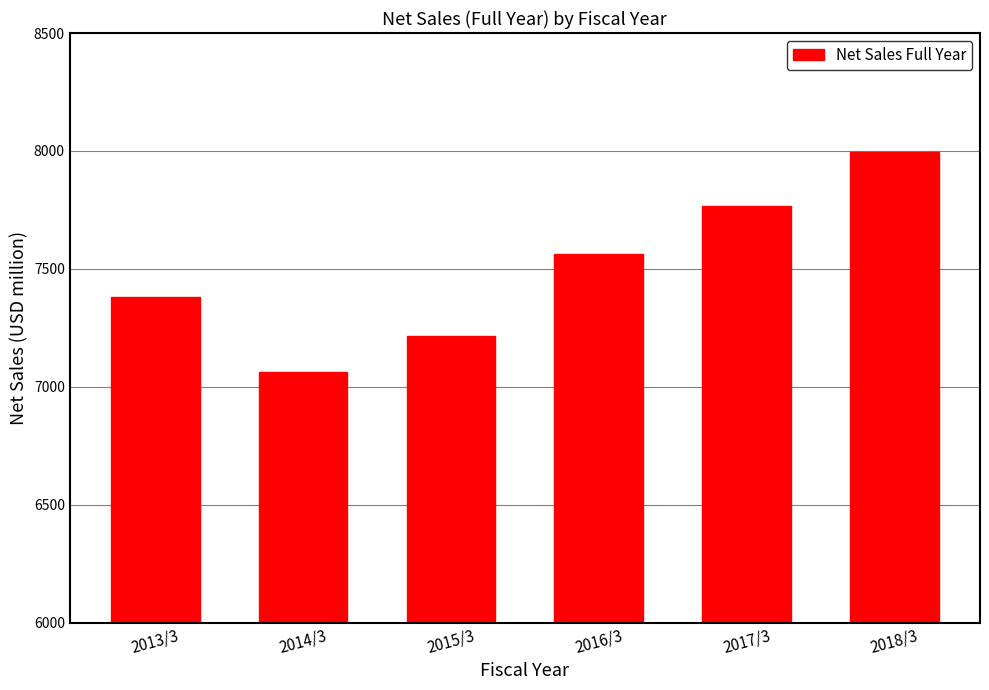

What value does the data have at 2014/3?

7064.3